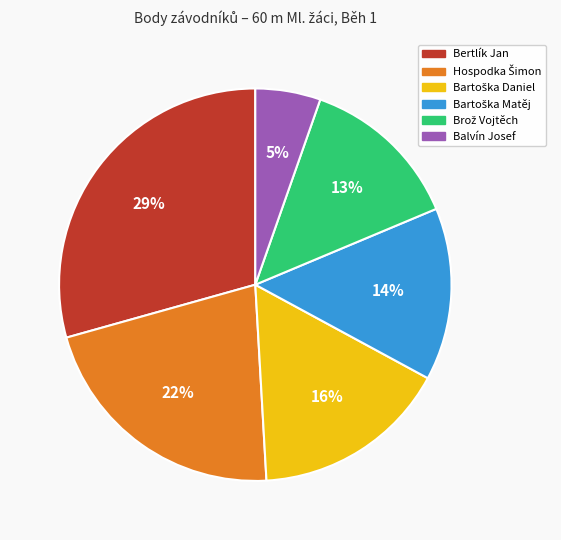

Which slice is the smallest?

Balvín Josef